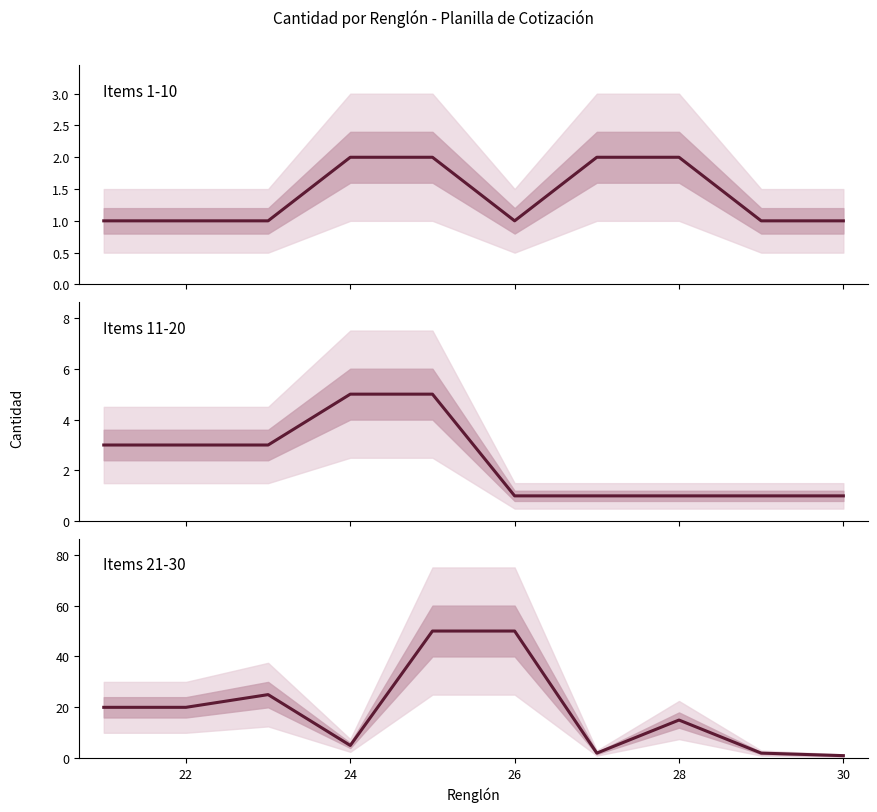

In Items 21-30, how many points are lower than both neighbors (excluding endpoints)?

2